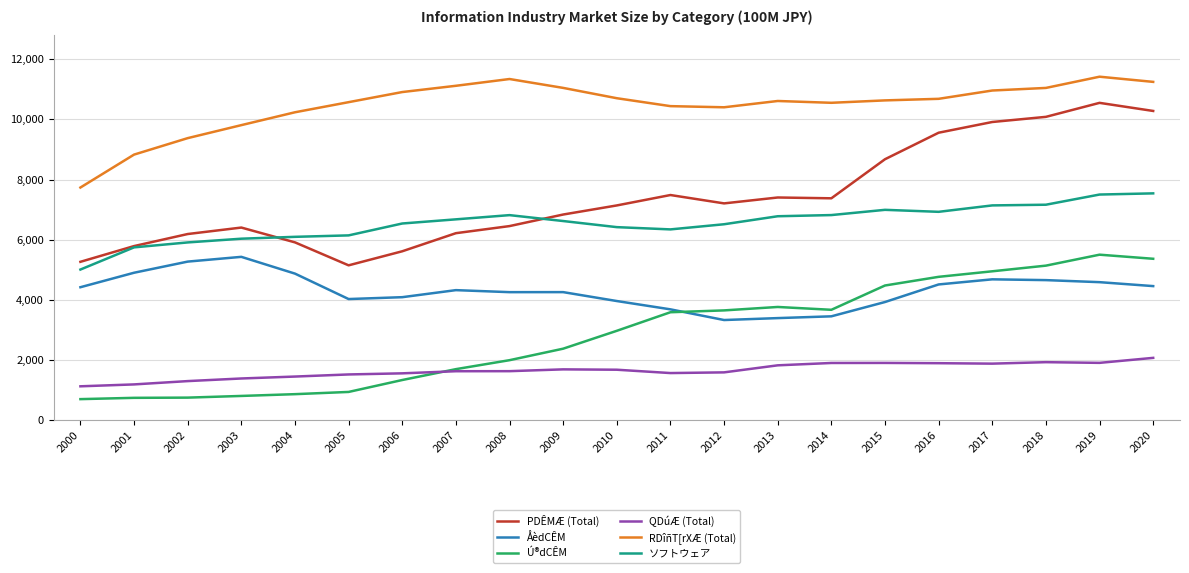

Does the chart display data point markers on the line(s)?

No